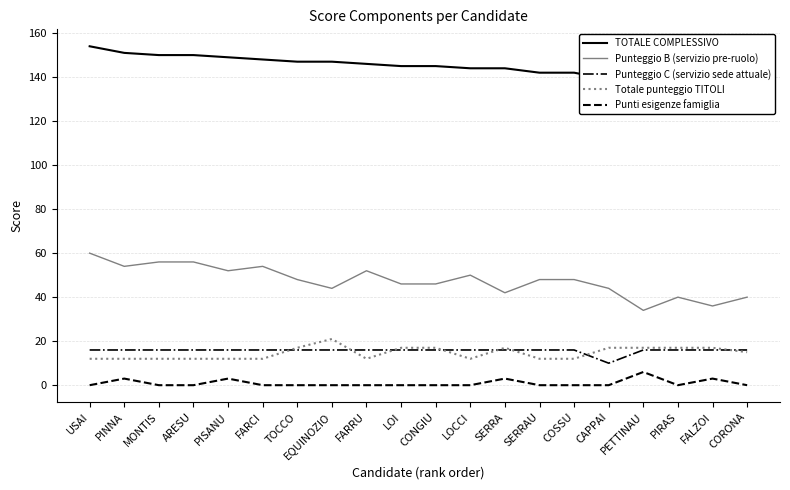

Where is the first local minimum for Punti esigenze famiglia?

PIRAS